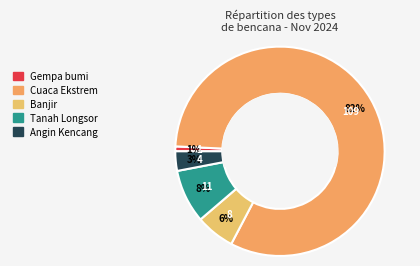

How many segments does this pie chart have?

5